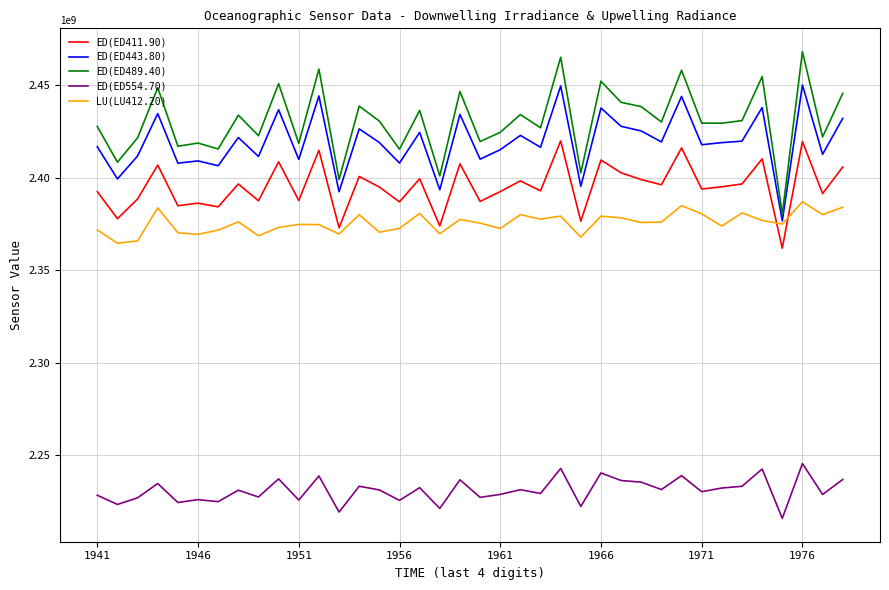

What is the difference between the maximum and minimum values in the ED(ED554.70) series?

29630793